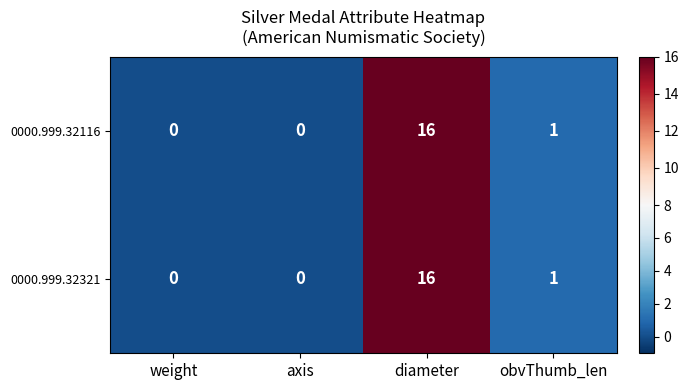

What is the sum of the 0000.999.32116 values at diameter and weight?

16